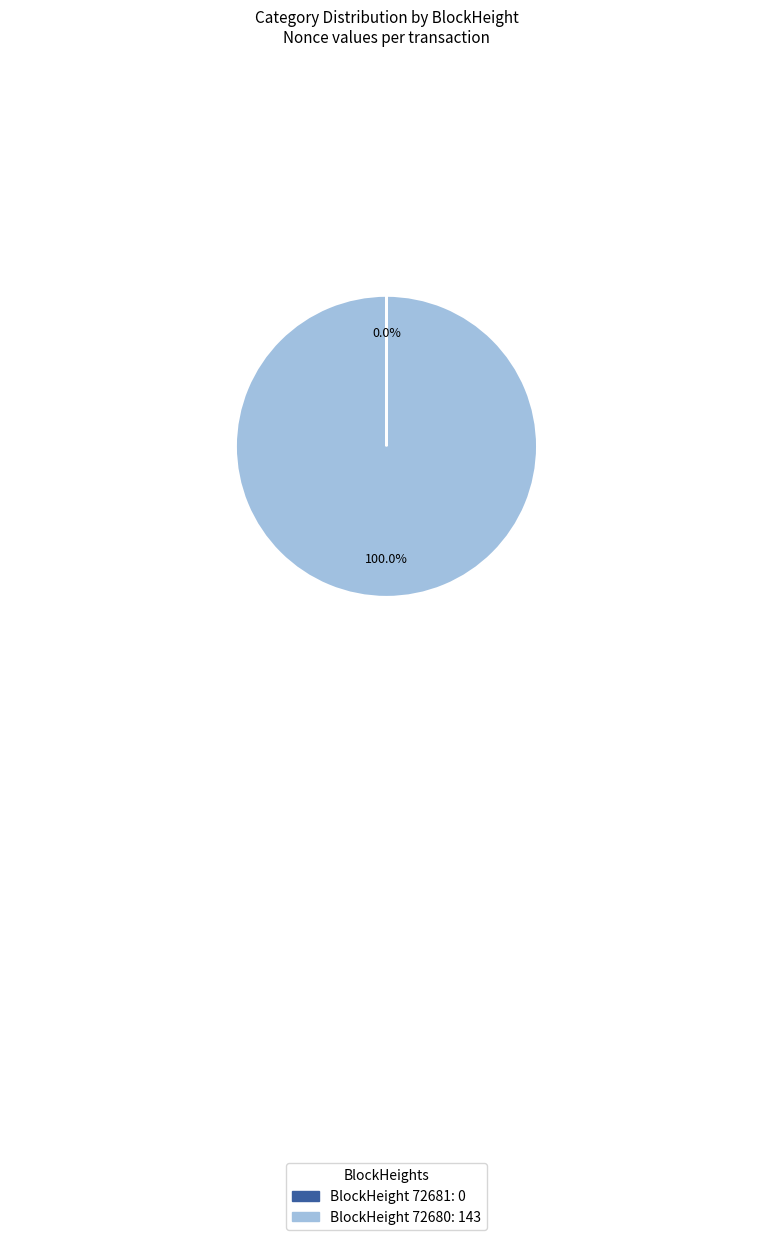

Which slice is the largest?

BlockHeight 72680: 143